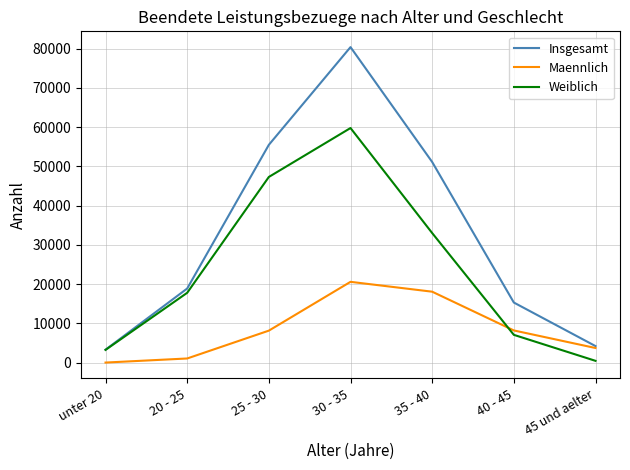

How many lines are shown in the chart?

3